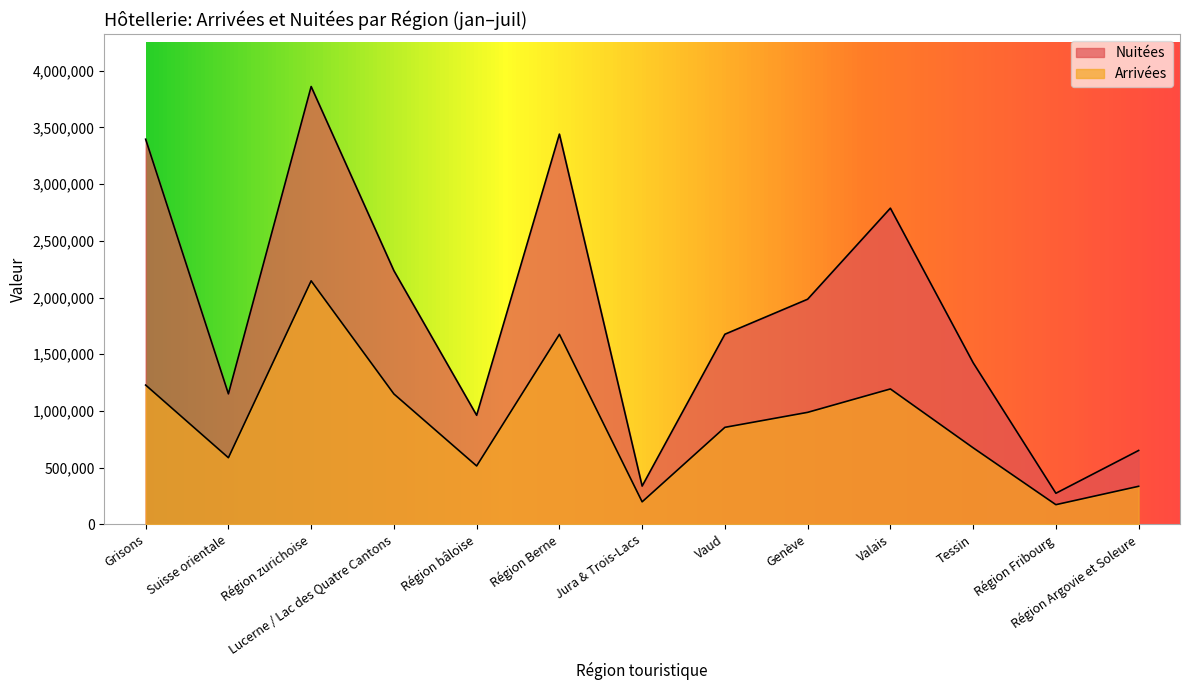

Which series has the widest spread of values?

Nuitées